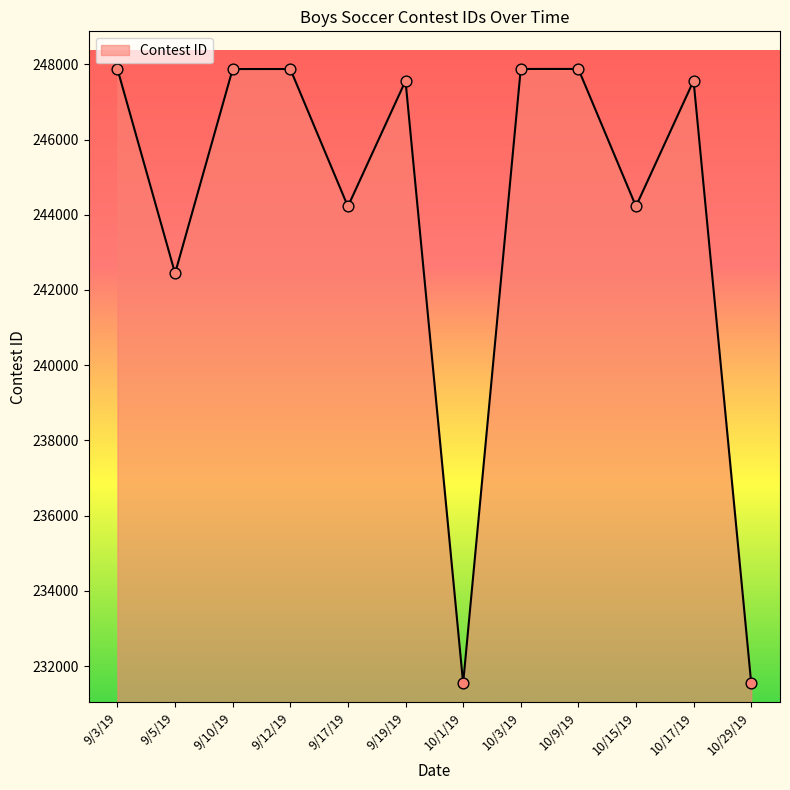

What is the ratio of the value at 9/5/19 to the value at 9/12/19?

1.0